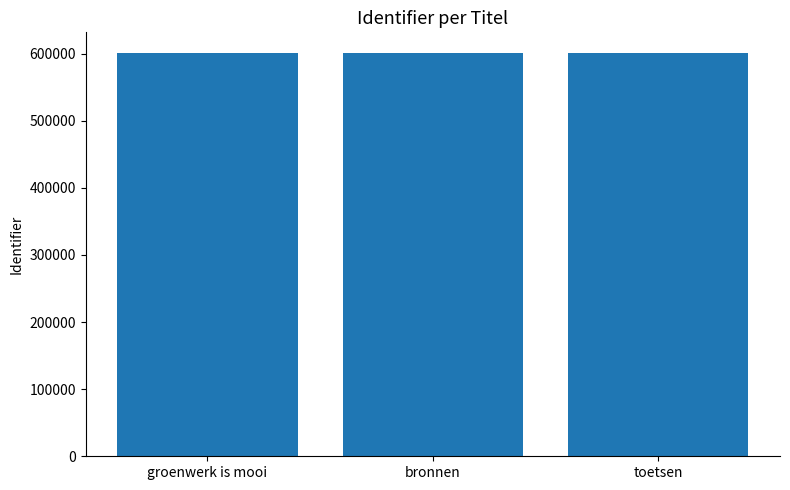

At which label is the value closest to 601415?

bronnen